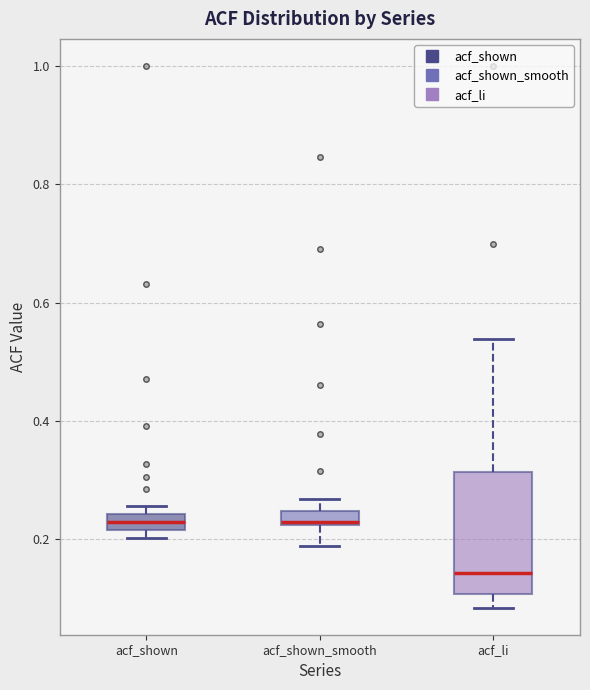

Where is the upper edge of the box for acf_shown on the y-axis? The values are not printed on the chart, so give them approximately, as read against the axis.

0.24